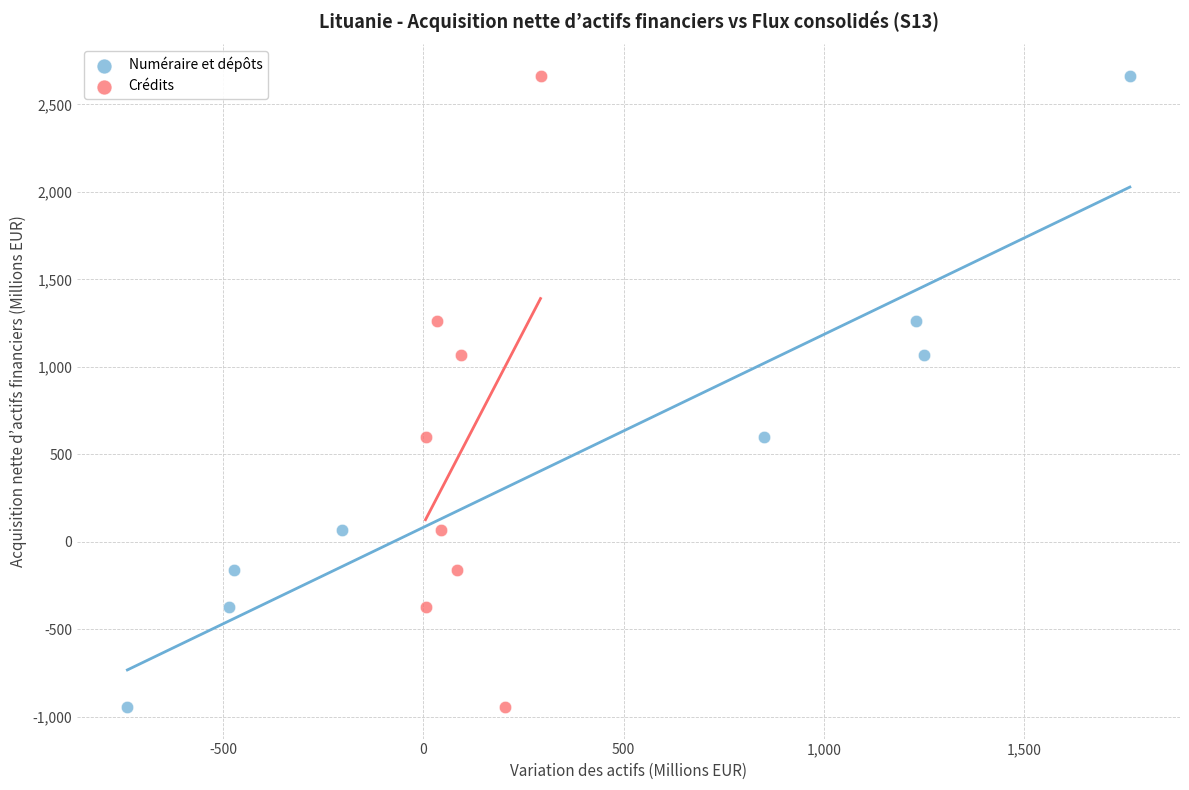

What are all the series names shown in the legend?

Numéraire et dépôts, Crédits